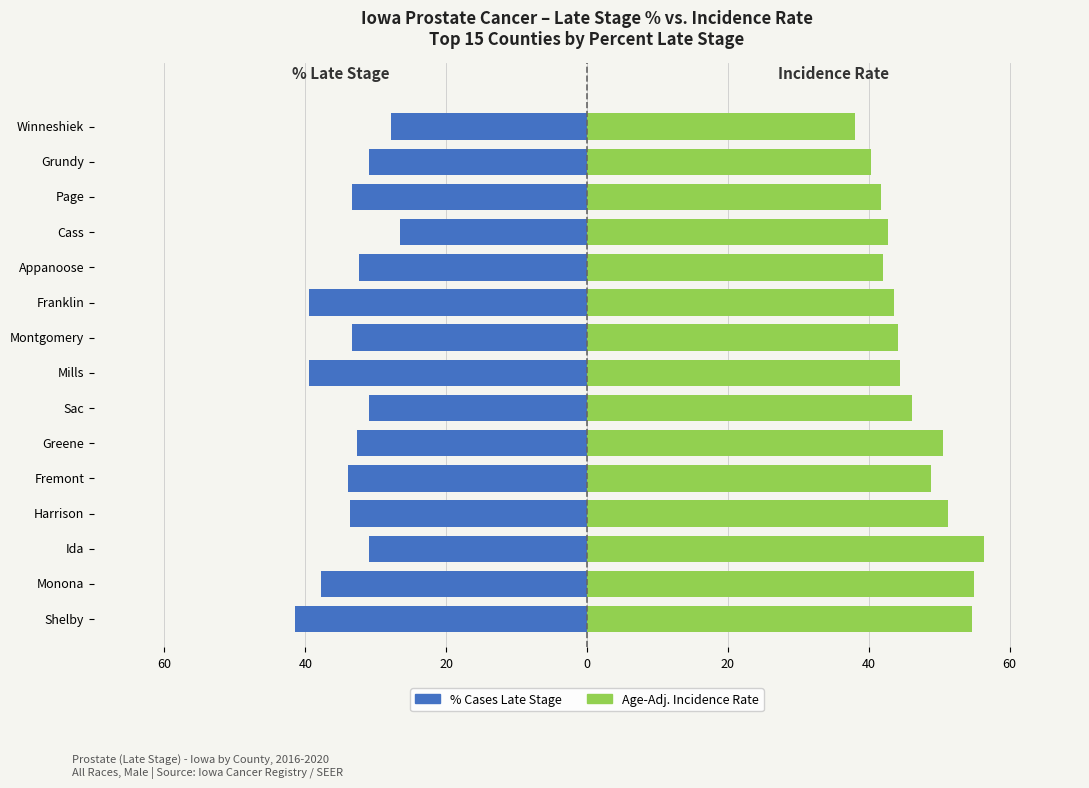

How many data points in Age-Adj. Incidence Rate are above 44?

9